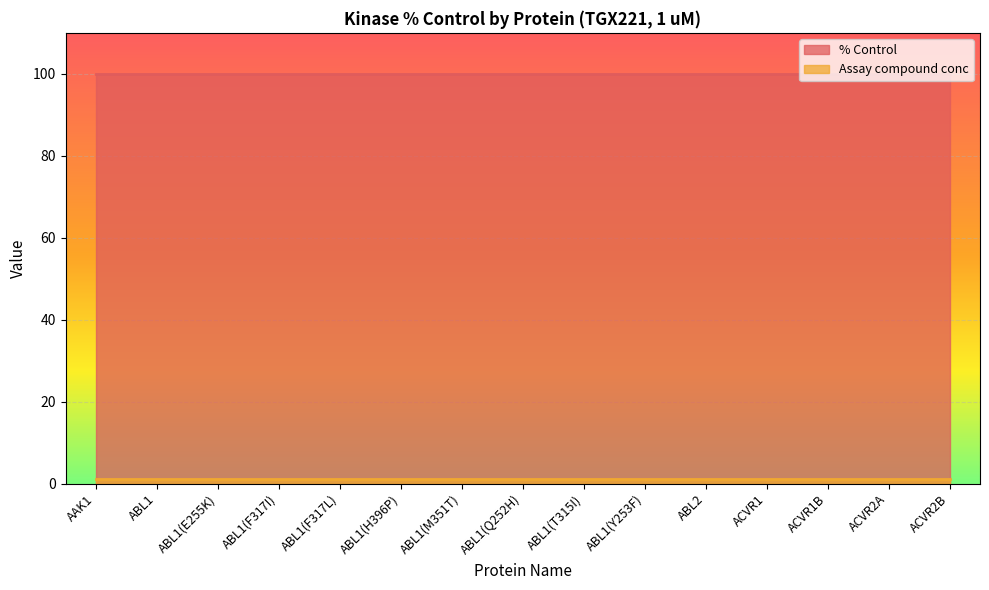

True or false: % Control and Assay compound conc cross at least once.

False